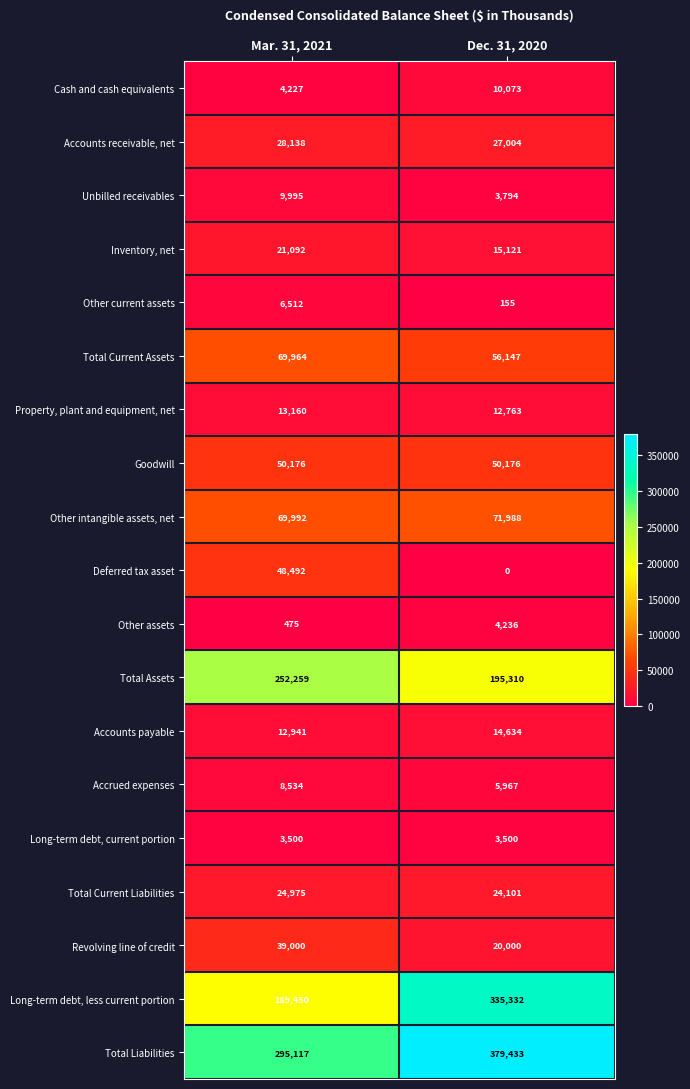

The value of Long-term debt, less current portion at Mar. 31, 2021 is 329611. True or false?

False